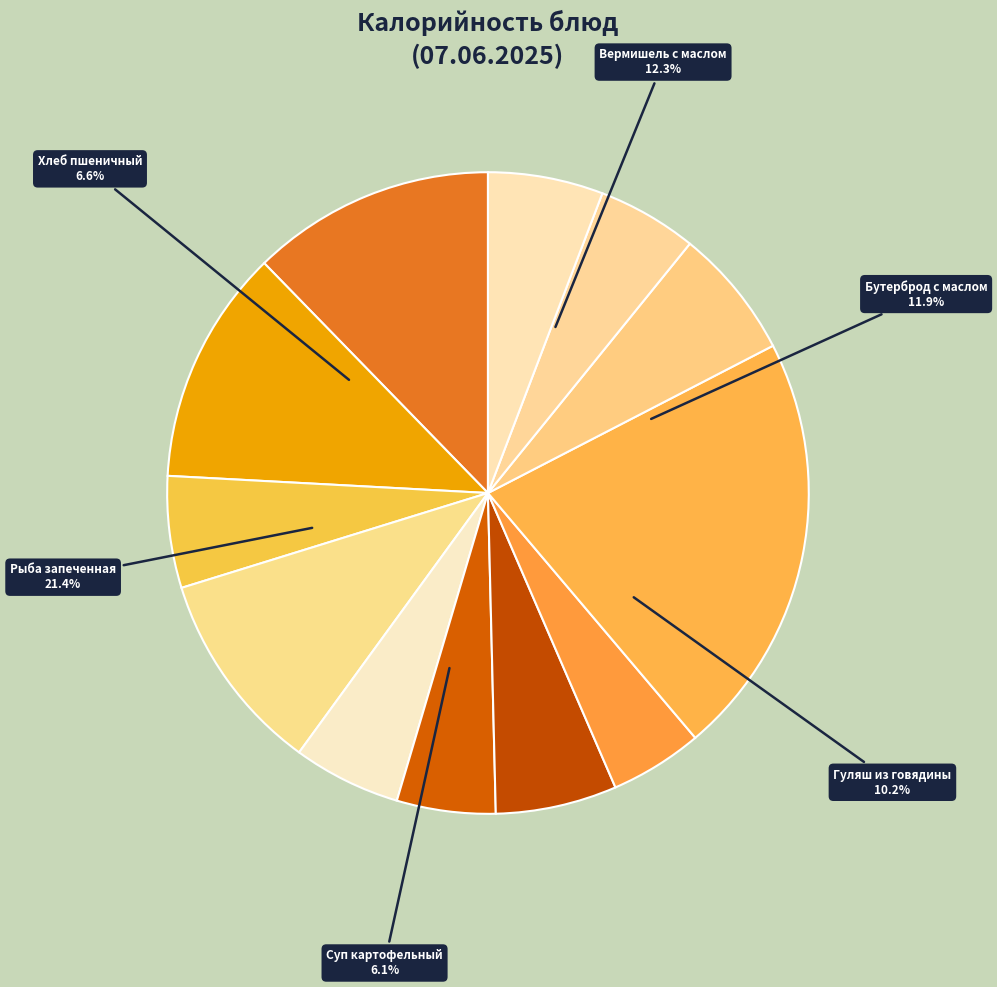

Rank the categories by value from lowest to highest.

Компот из изюма, Салат картофельный, Хлеб ржано-пшеничный, Яблоко, Кофейный напиток с молоком, Сок фруктовый, Суп картофельный, Хлеб пшеничный, Гуляш из говядины, Бутерброд с маслом, Вермишель с маслом, Рыба запеченная